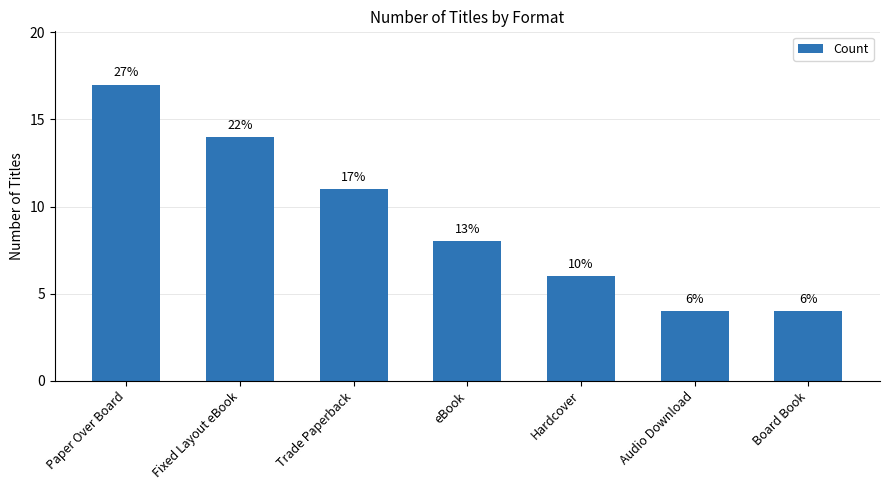

Does the chart contain any negative values?

No